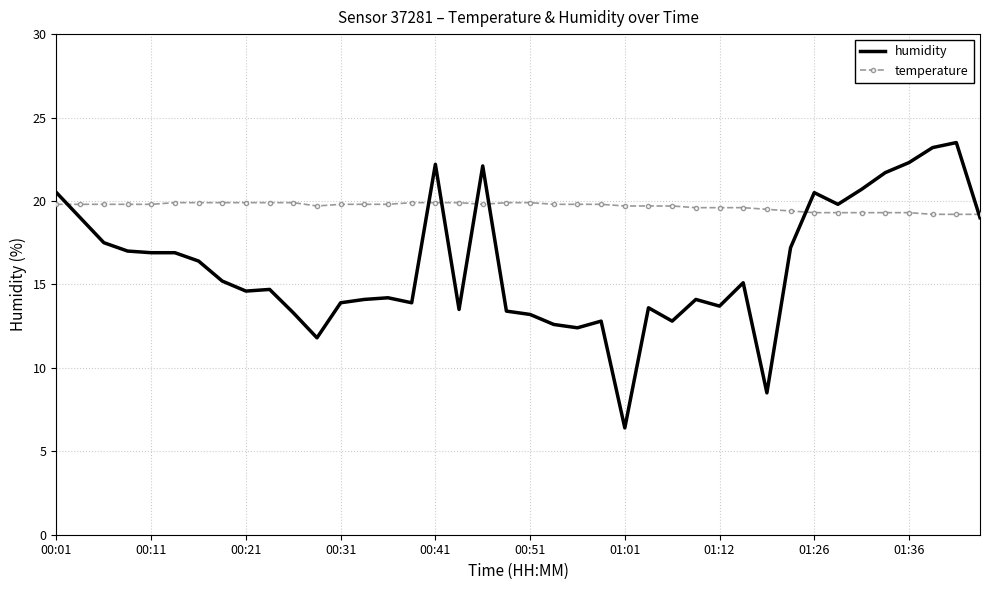

Rank the series by their average value, from highest to lowest.

temperature, humidity